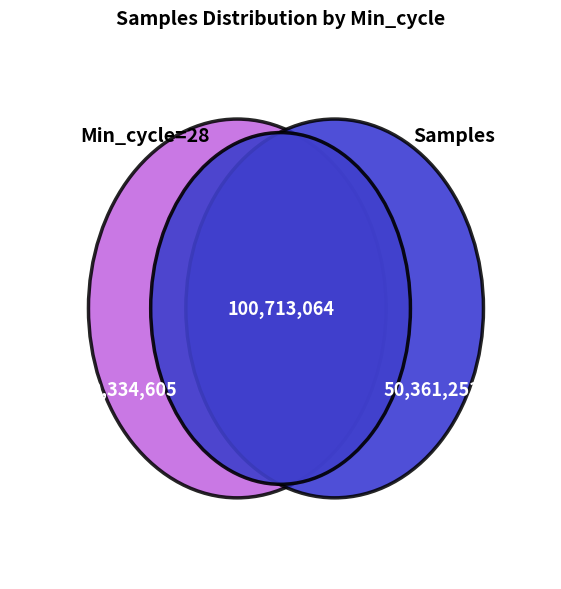

Is 5 the majority of the pie?

No